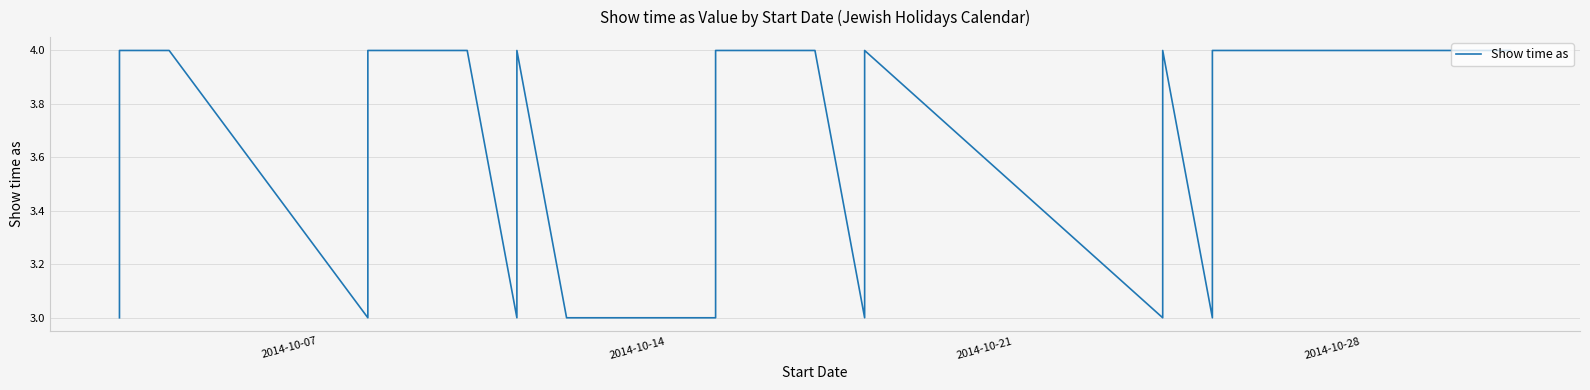

The value at 19 is 6. True or false?

False